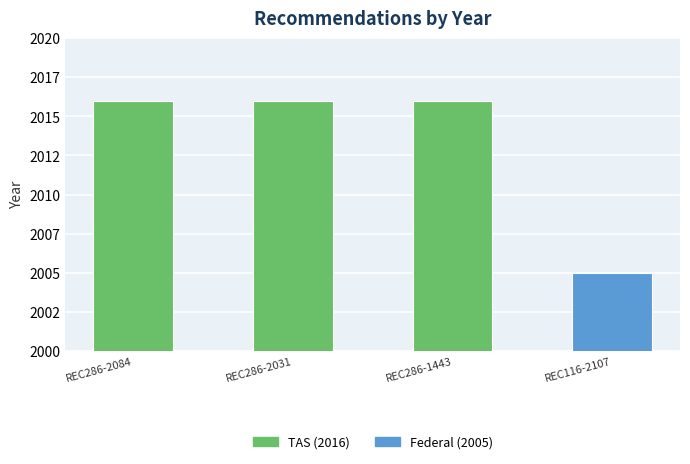

List the labels in order of value, smallest first.

REC116-2107, REC286-2084, REC286-2031, REC286-1443